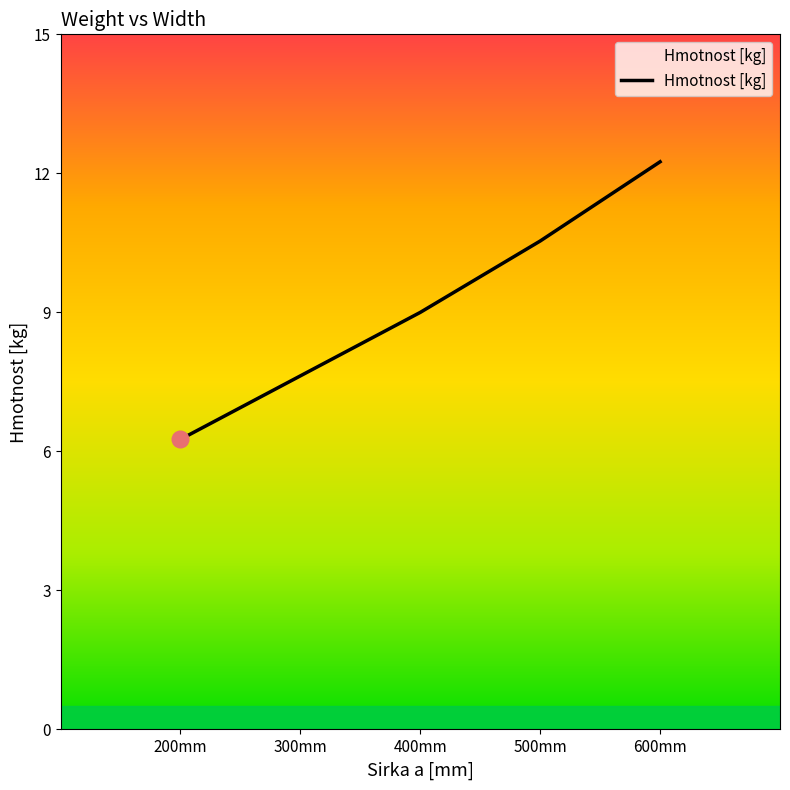

What is the ratio of the value at 600mm to the value at 400mm?

1.4